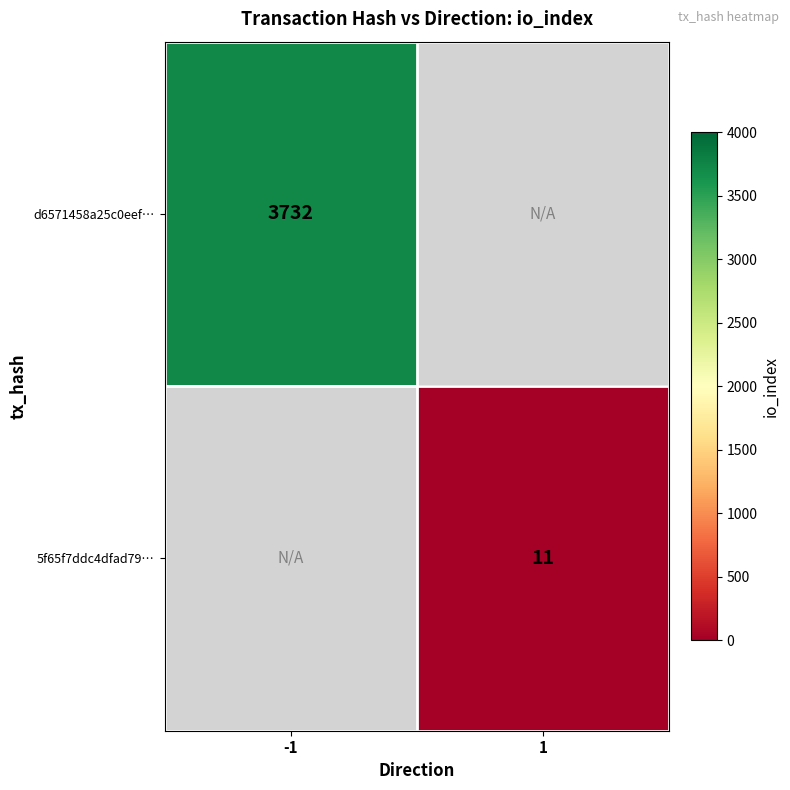

The 5f65f7ddc4dfad79… series shows 6.0 at 1. True or false?

False